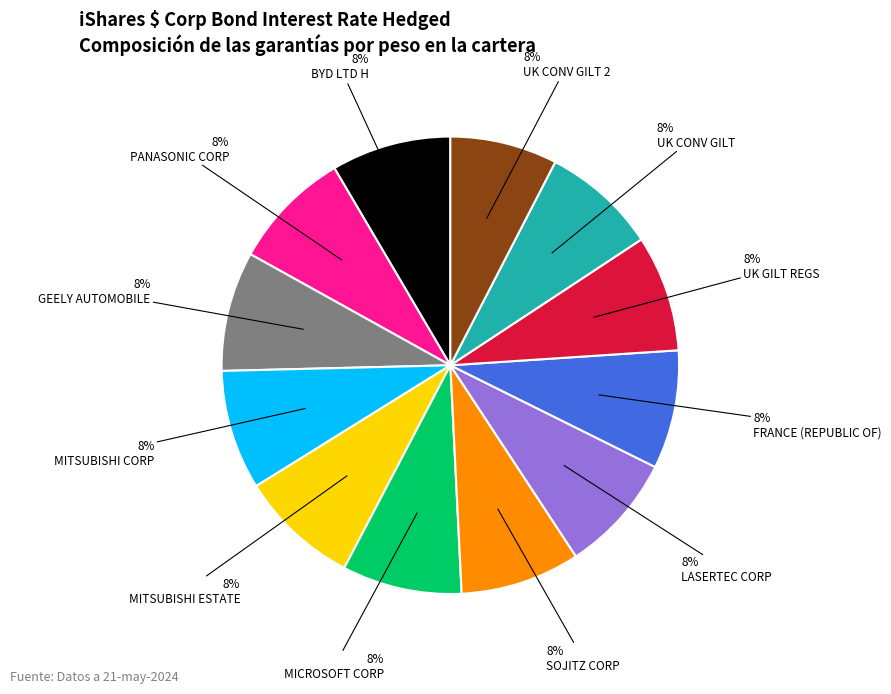

Does any single category account for the majority?

No